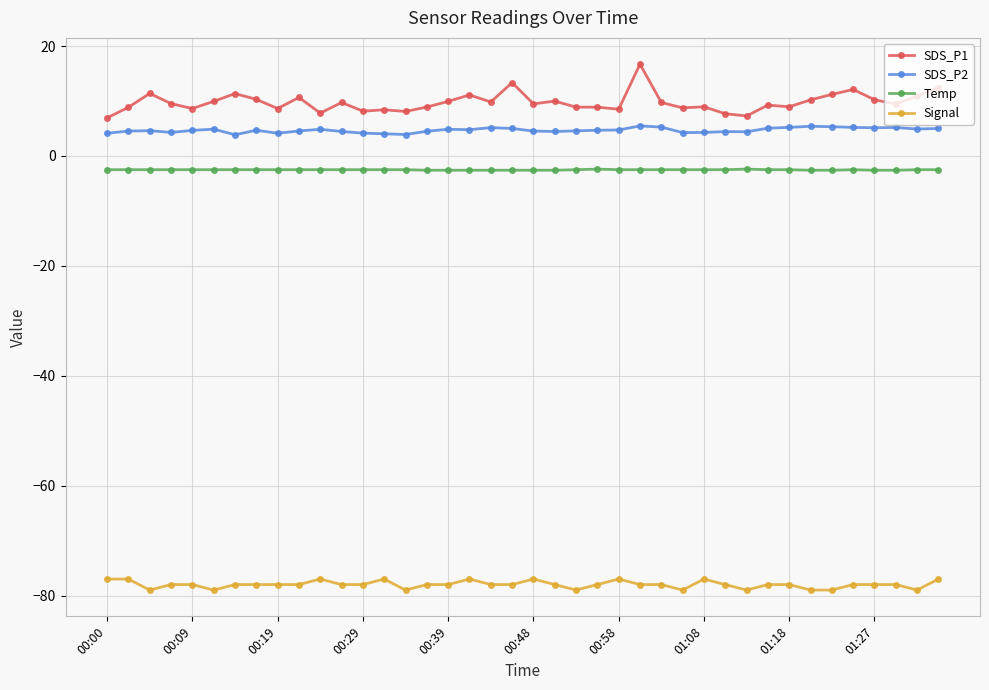

Which series has the largest total across all categories?

SDS_P1